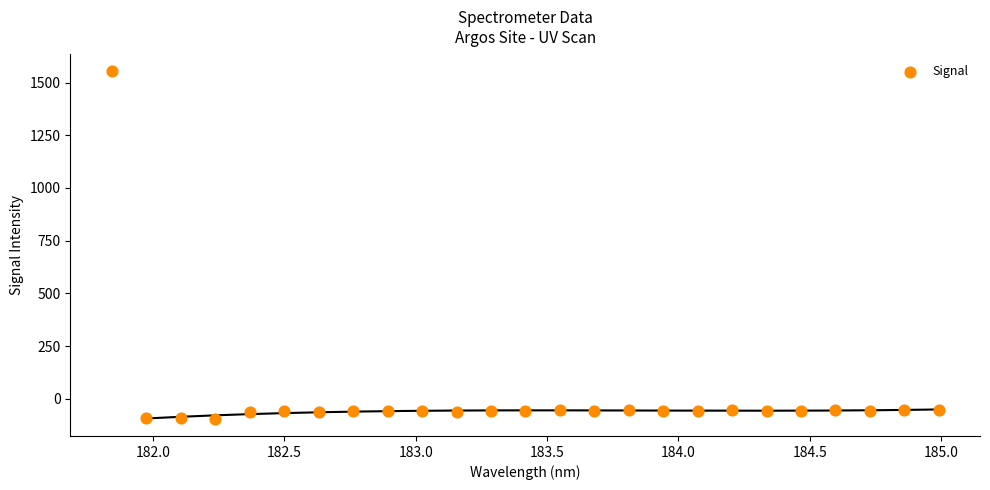

What is the range of Y values (max minus min)?

1648.3